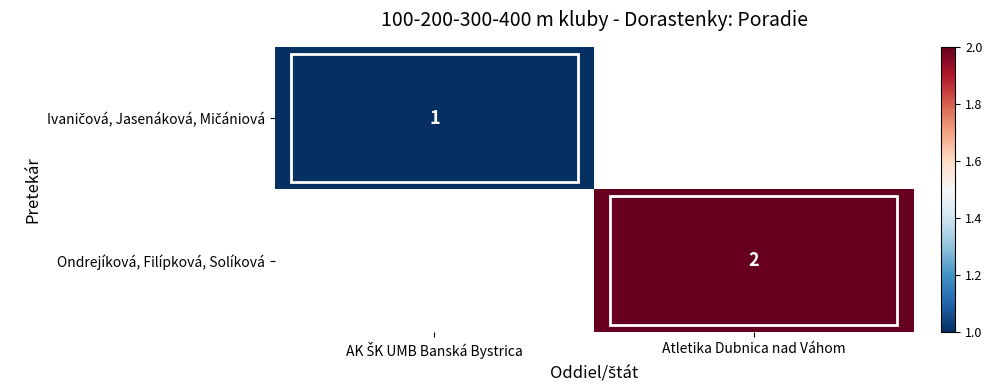

The value of Ondrejíková, Filípková, Solíková at Atletika Dubnica nad Váhom is 2. True or false?

True